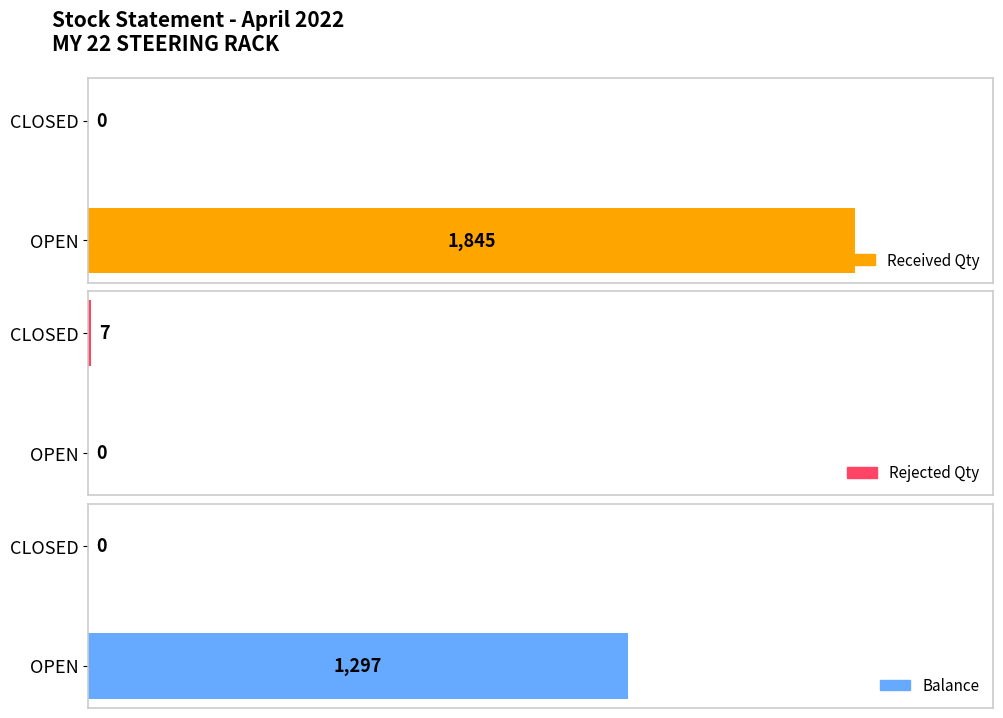

What is the difference between the highest and lowest values at OPEN?

1845